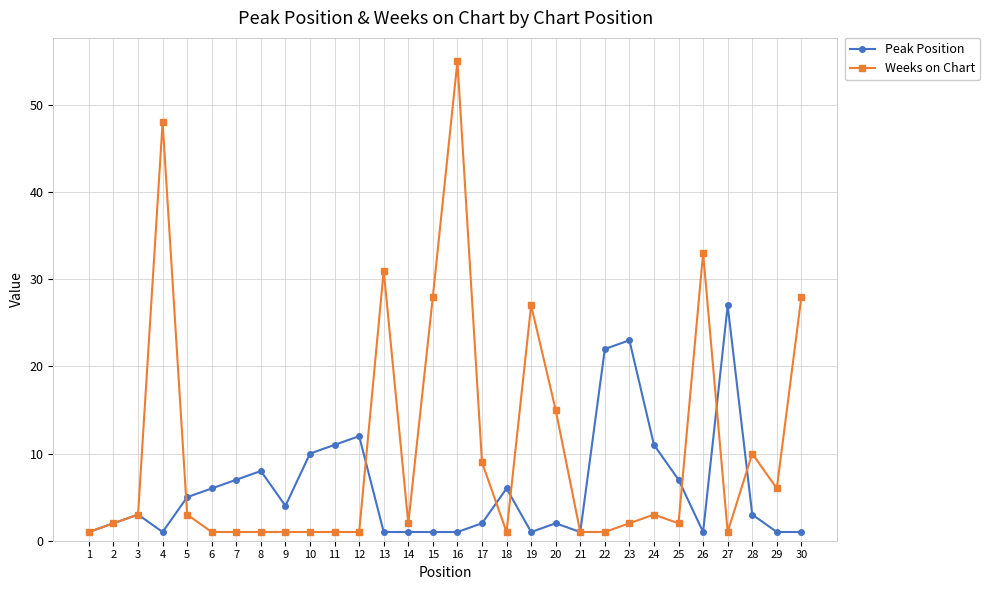

What is the smallest value displayed?

1